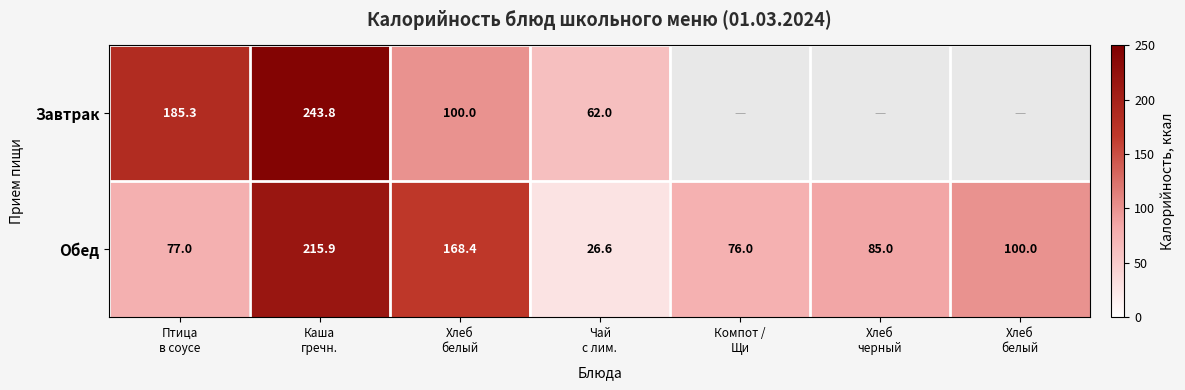

Between Чай
с лим. and Хлеб
черный, which is larger?

Хлеб
черный